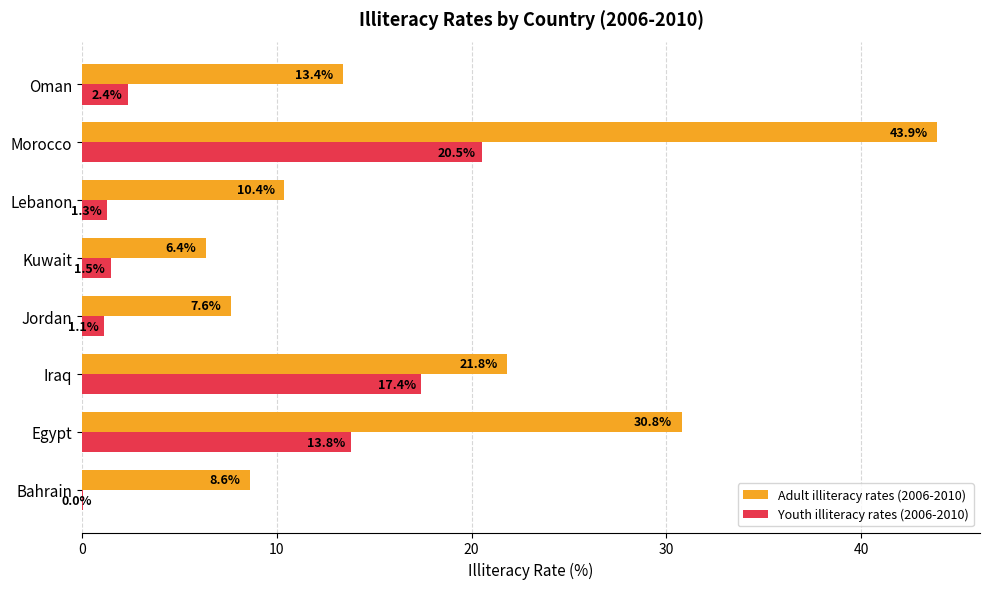

What is the sum of all Adult illiteracy rates (2006-2010) values?

142.9